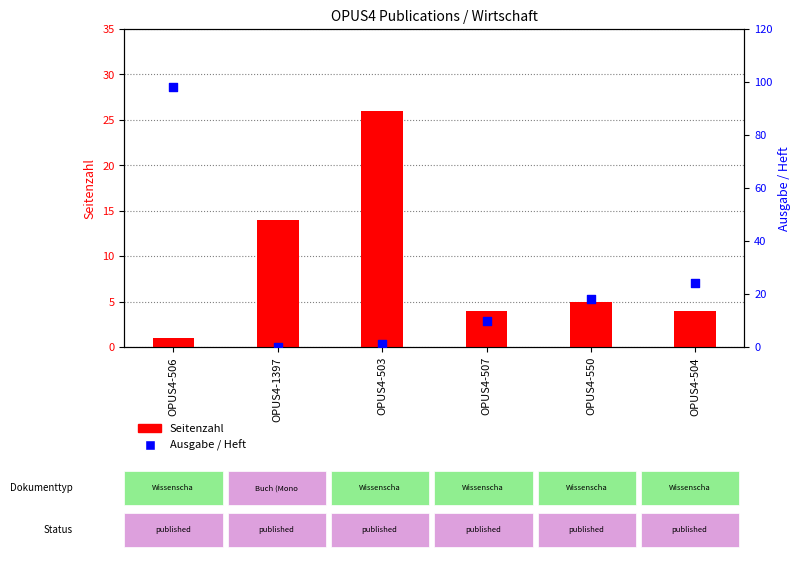

Which series has the largest total across all categories?

Ausgabe / Heft